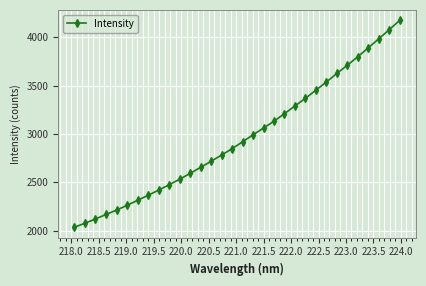

What is the value of the 21st point from the left?

3211.0